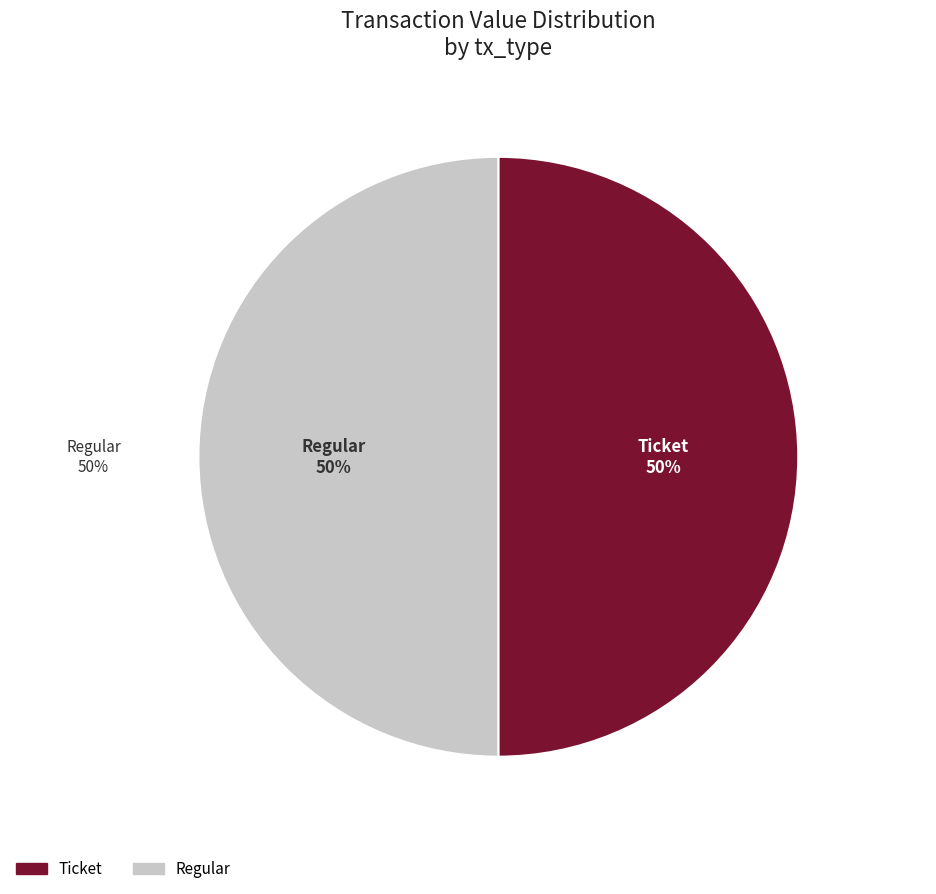

True or false: Regular (io_index=18) accounts for 89% of the total.

False